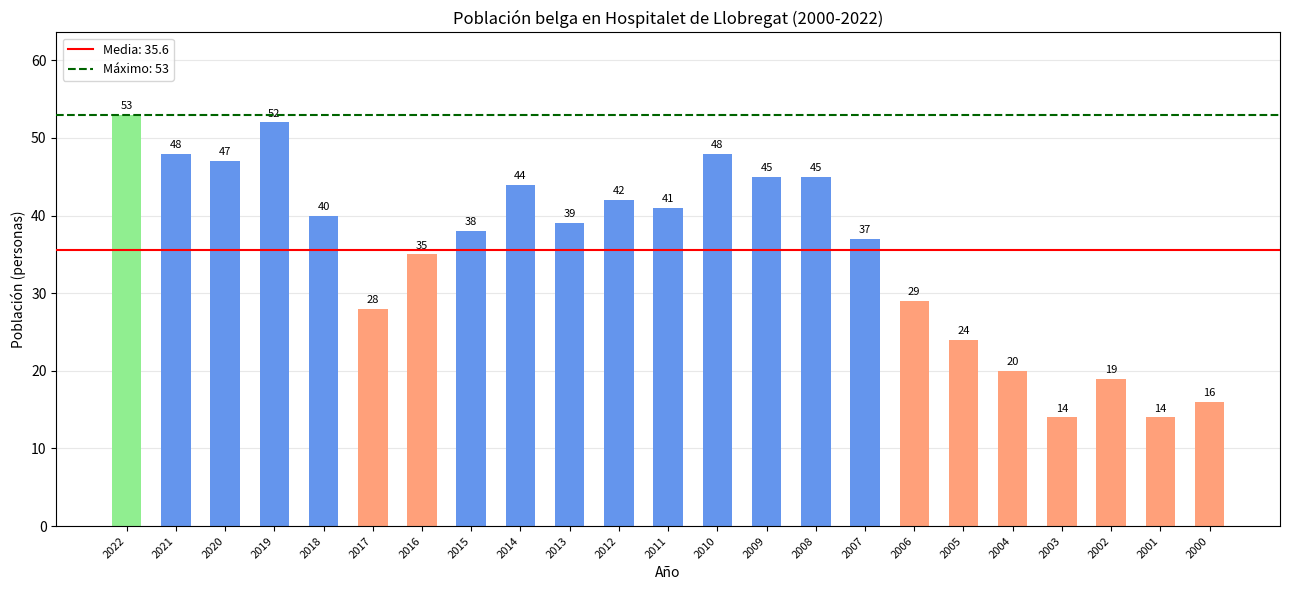

Is it true that the value at 2004 is 36?

False